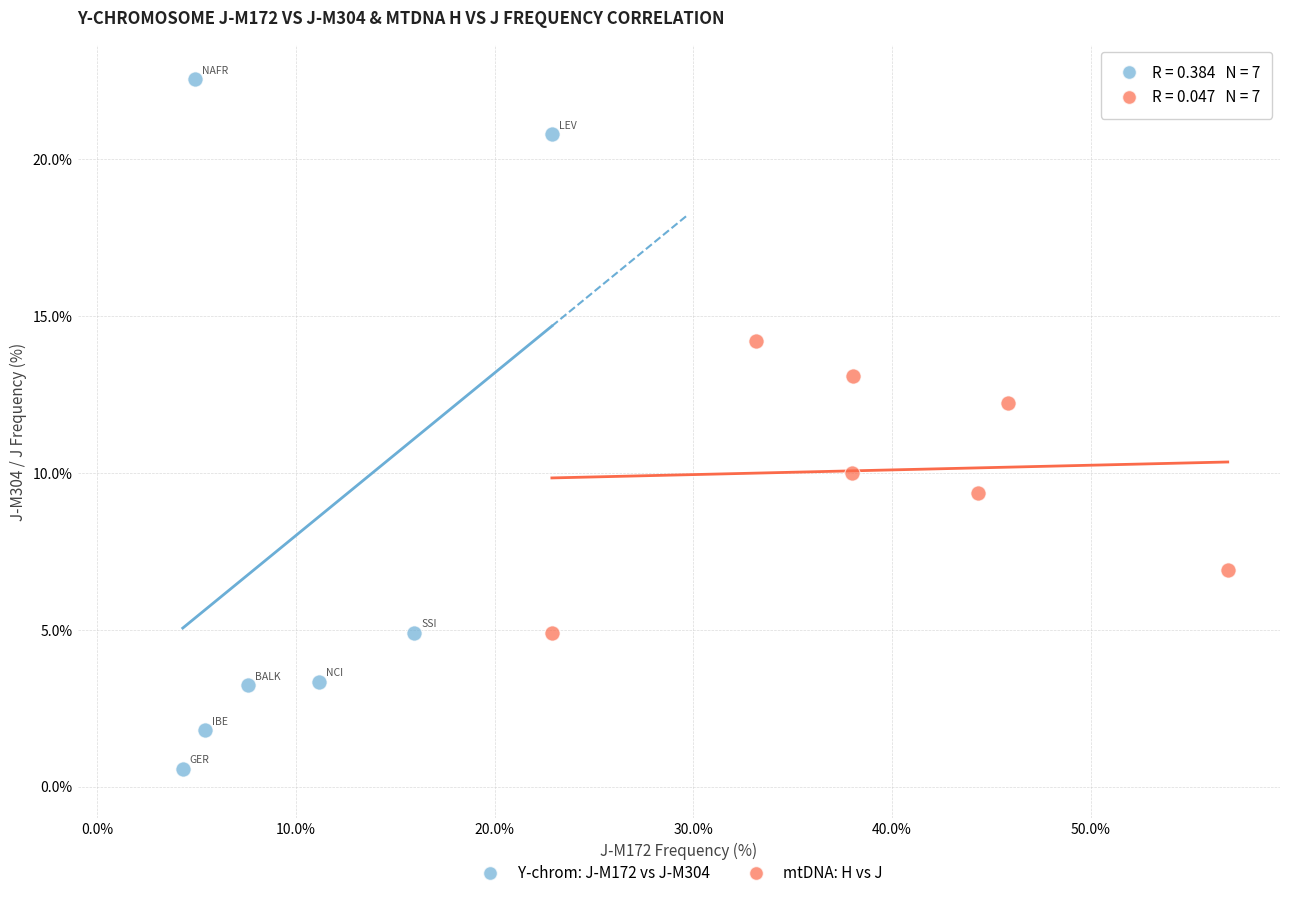

Which series has the widest spread of Y values?

Y-chrom: J-M172 vs J-M304